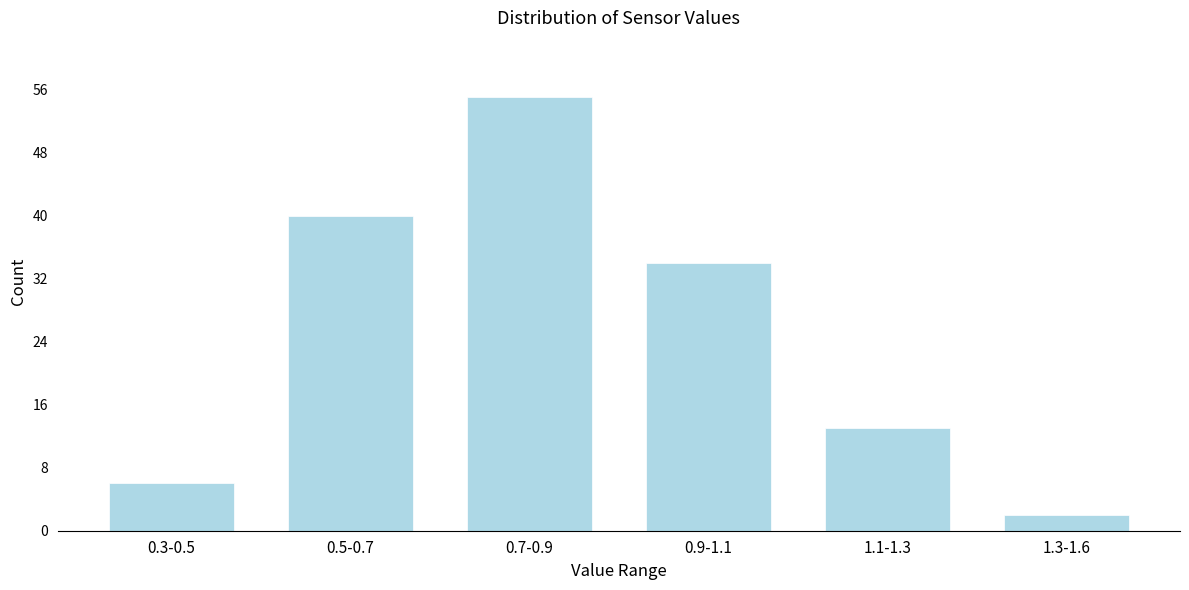

Reading left to right, what are all the values shown in this chart?

0.3-0.5=6	0.5-0.7=40	0.7-0.9=55	0.9-1.1=34	1.1-1.3=13	1.3-1.6=2